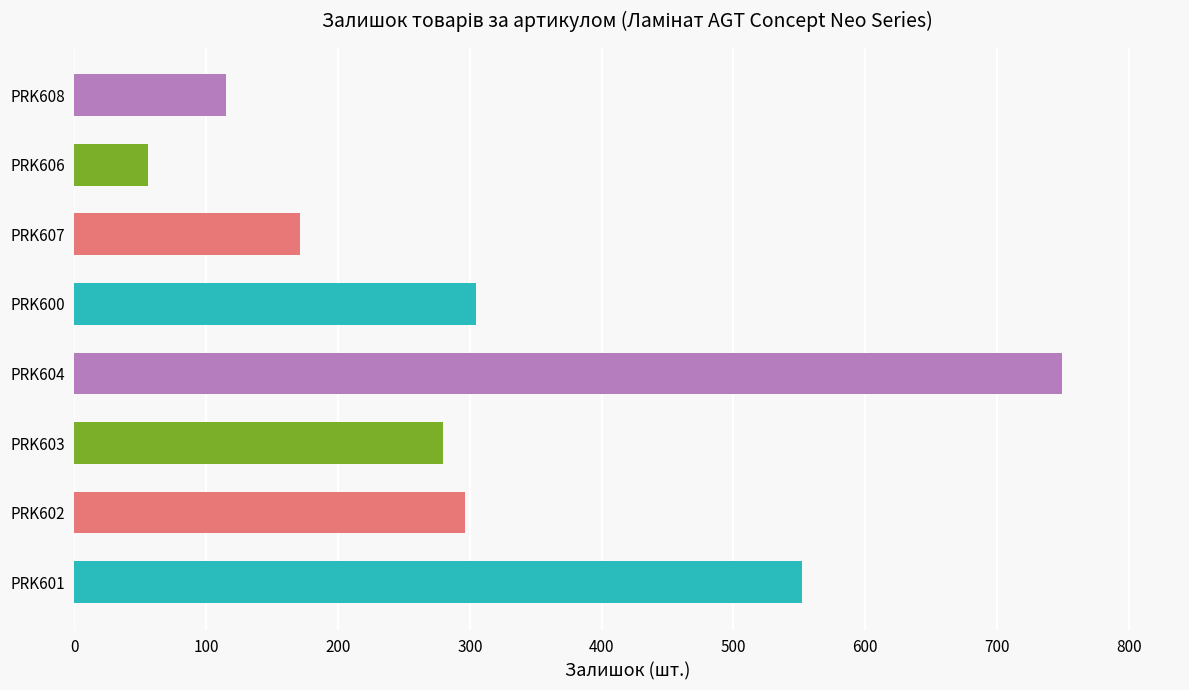

At which category does the chart reach its peak across all series?

PRK604